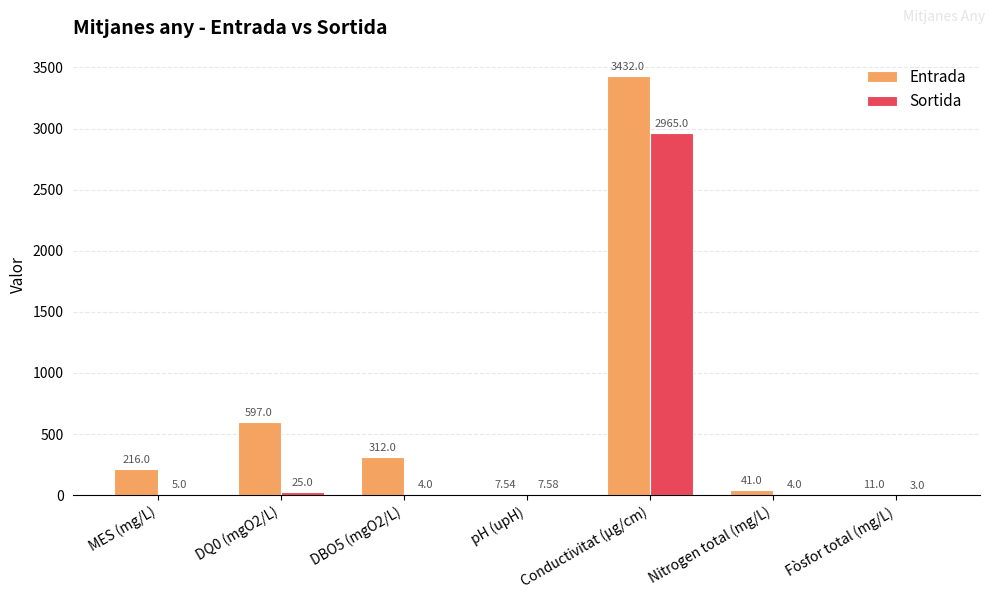

The value of Entrada at DQ0 (mgO2/L) is 597.0. True or false?

True